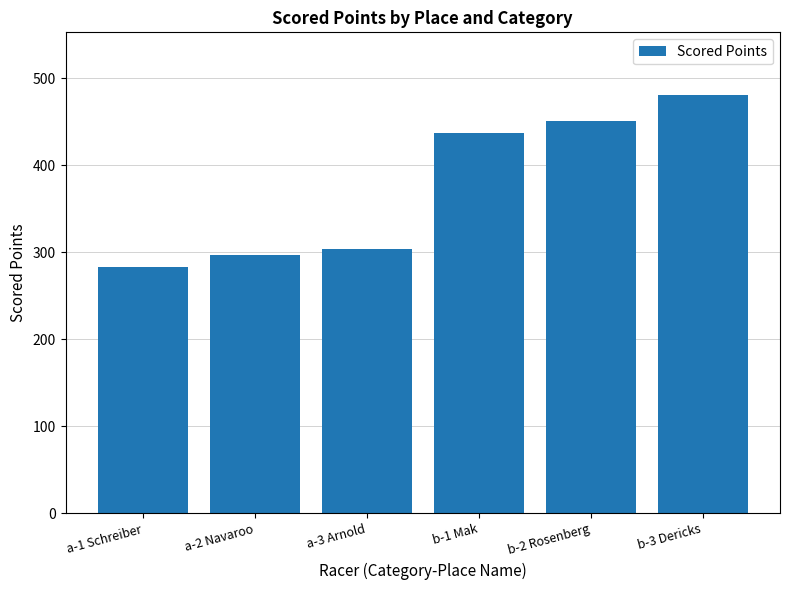

Which label corresponds to the smallest value in the chart?

a-1 Schreiber